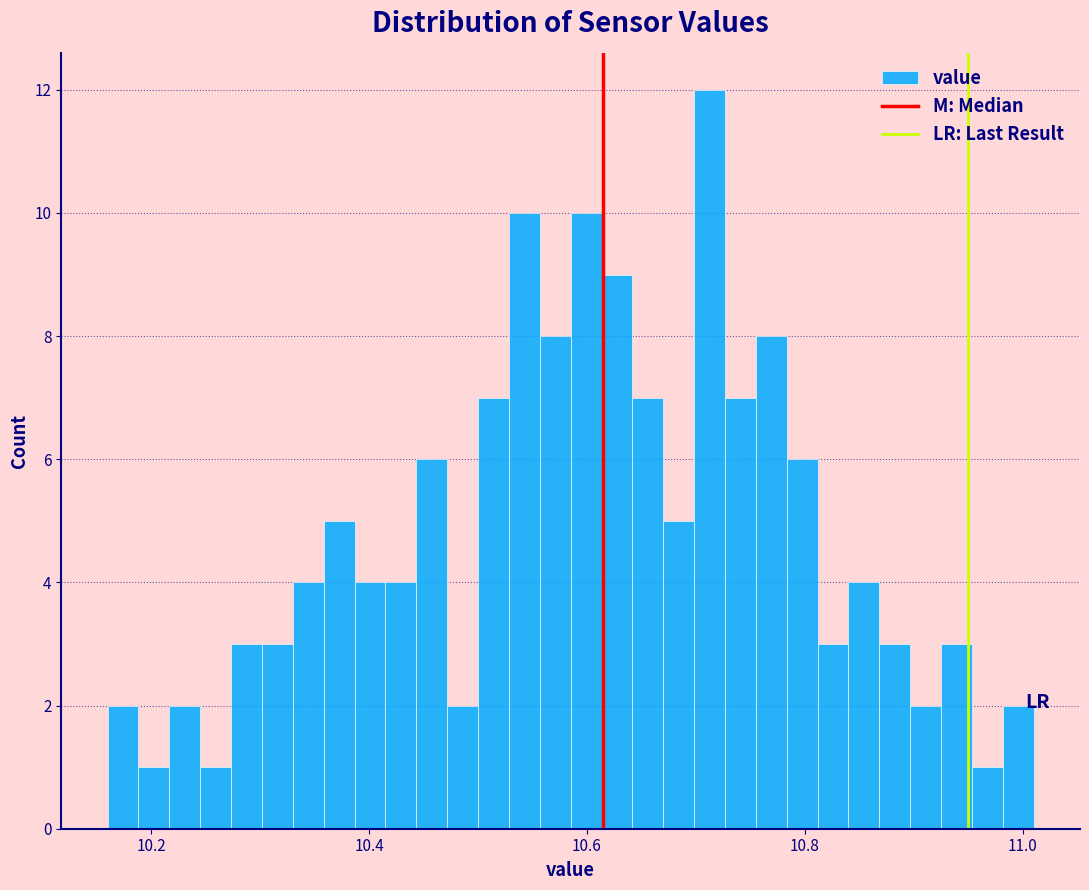

Read against the x-axis, roughly where is the centre of the tallest bar?

10.72